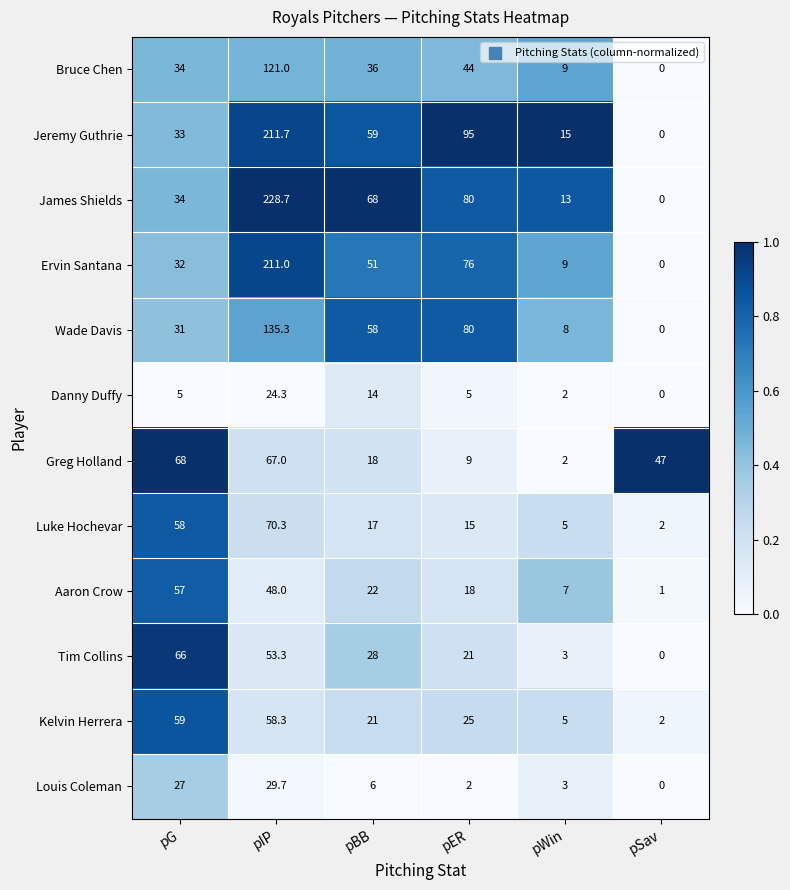

How many positive values does the Jeremy Guthrie series have?

5